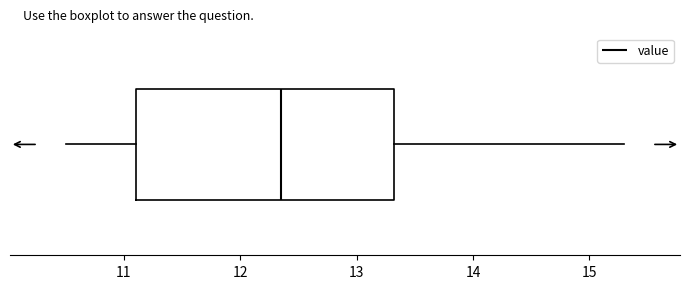

Where does the left whisker of the box end on the x-axis? The values are not printed on the chart, so give them approximately, as read against the axis.

10.5